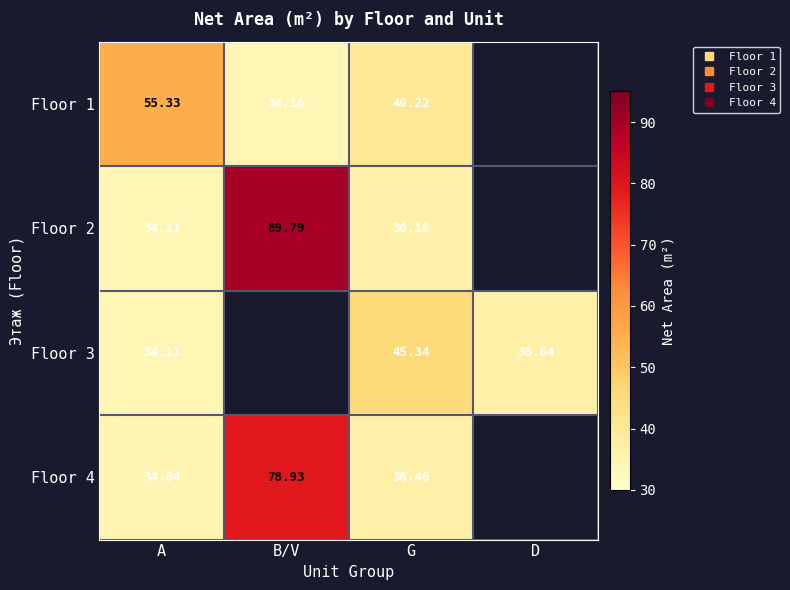

What value does the Floor 1 series have at A?

55.3